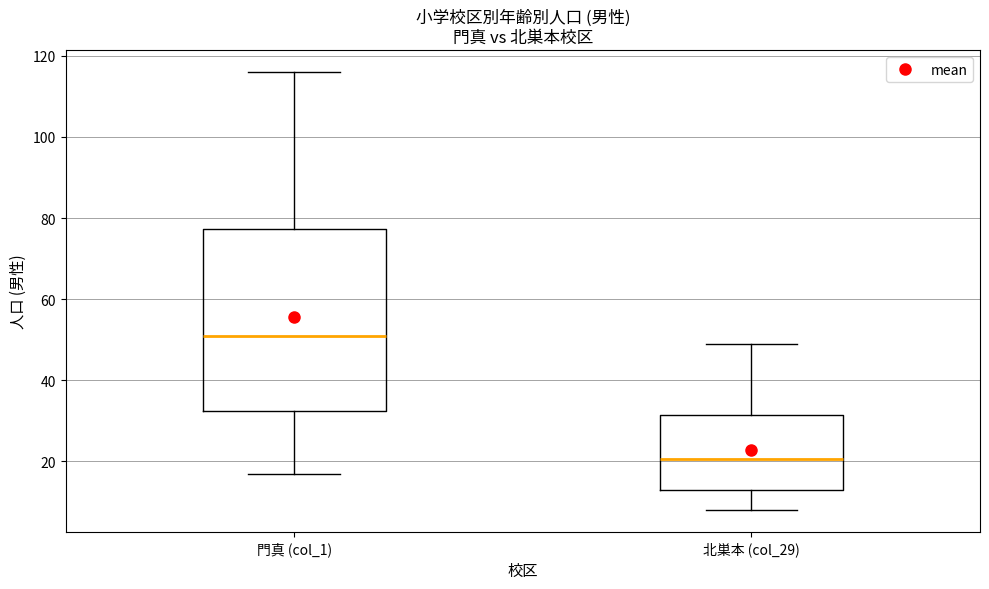

Reading left to right, transcribe this box plot: for each box, give where its median line is, the range the box spans, and where its two whiskers end, as read against the y-axis. The values are not printed on the chart, so give them approximately, as read against the axis.

門真 (col_1): median 52, box 32 to 78, whiskers 18 to 116
北巣本 (col_29): median 20, box 14 to 32, whiskers 8 to 50